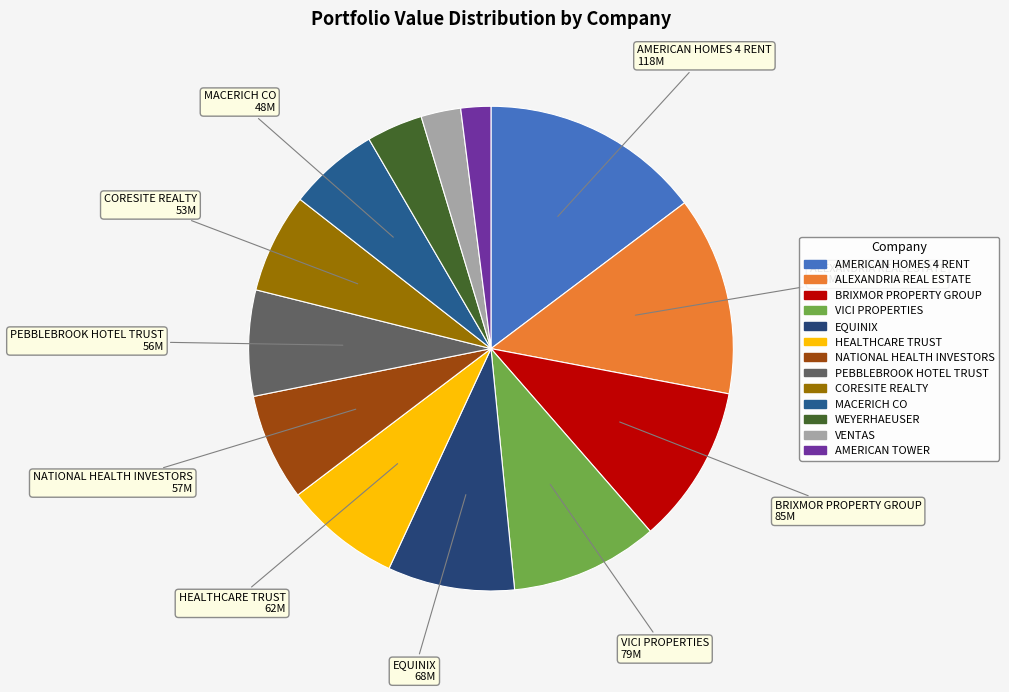

How many slices are in this pie chart?

13